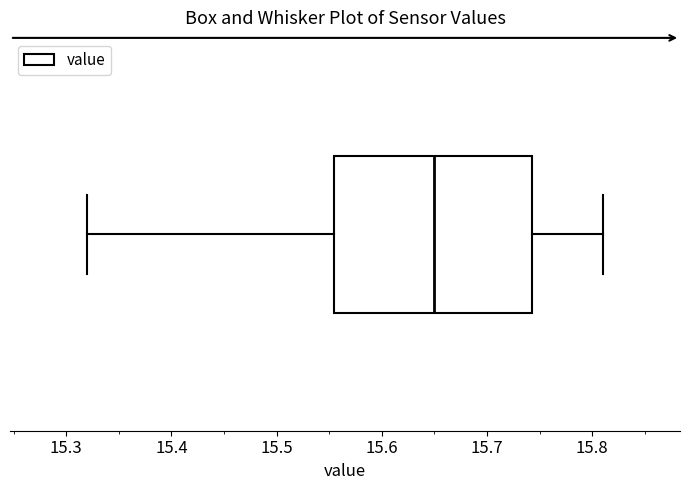

Read this box plot against the x-axis: the position of the median line, the range covered by the box, and the ends of both whiskers. The values are not printed on the chart, so give them approximately, as read against the axis.

median 15.65, box 15.56 to 15.74, whiskers 15.32 to 15.81